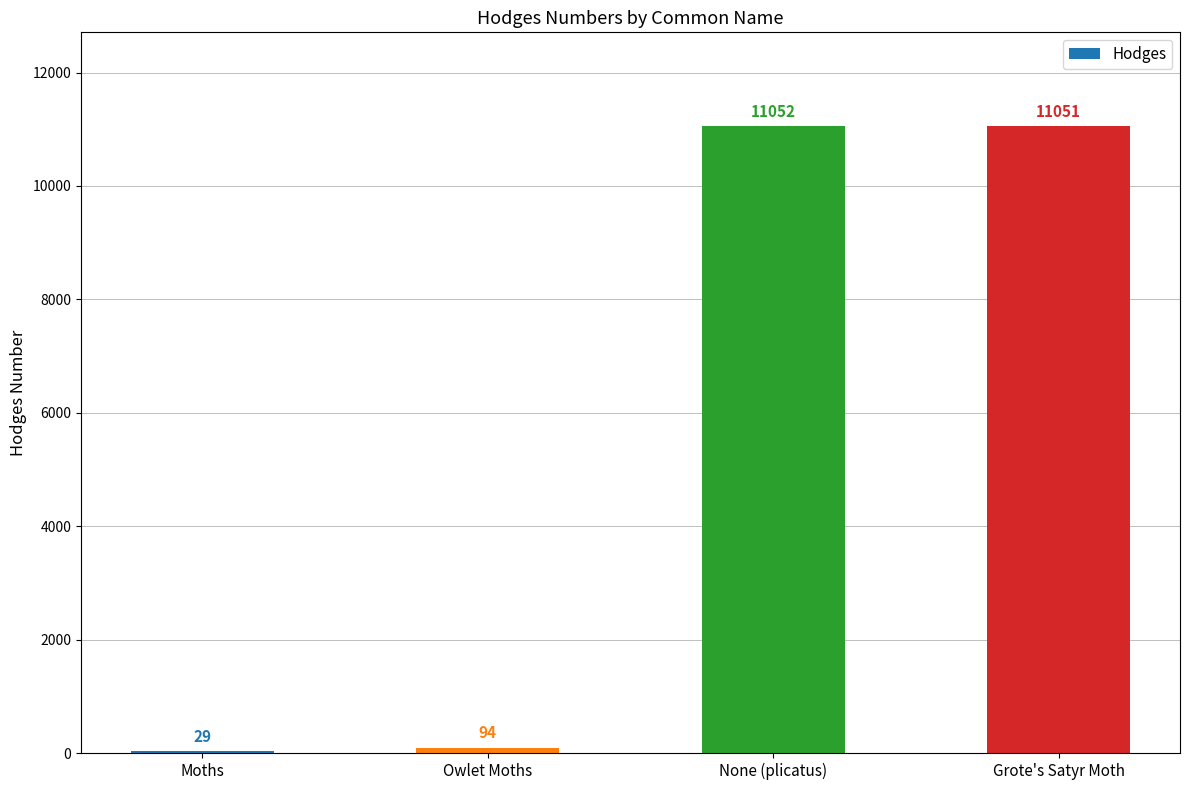

What is the maximum value shown in the chart?

11052.0